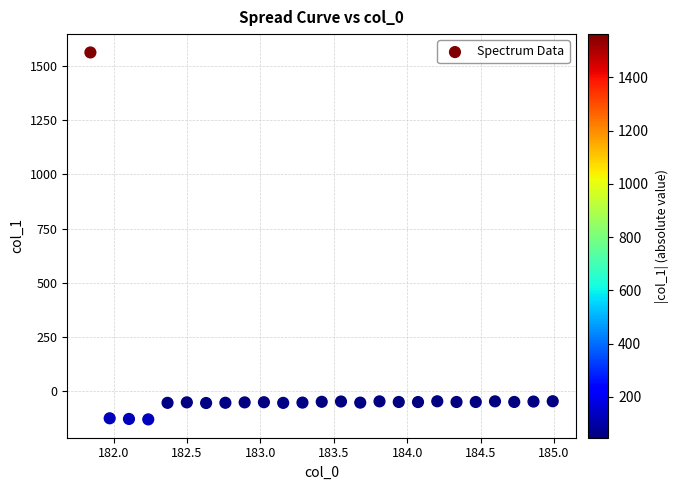

How many data points are displayed?

25